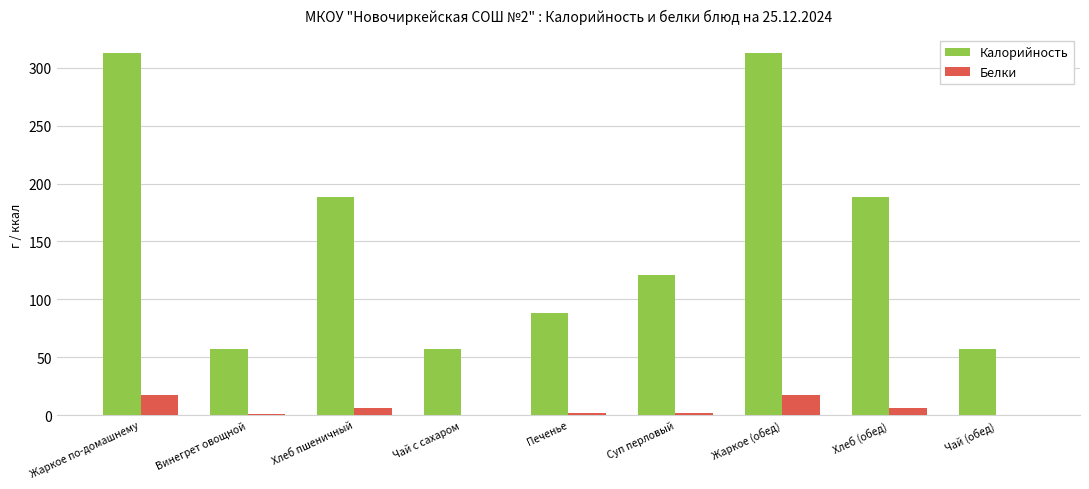

Read the Белки value at Жаркое (обед).

17.0